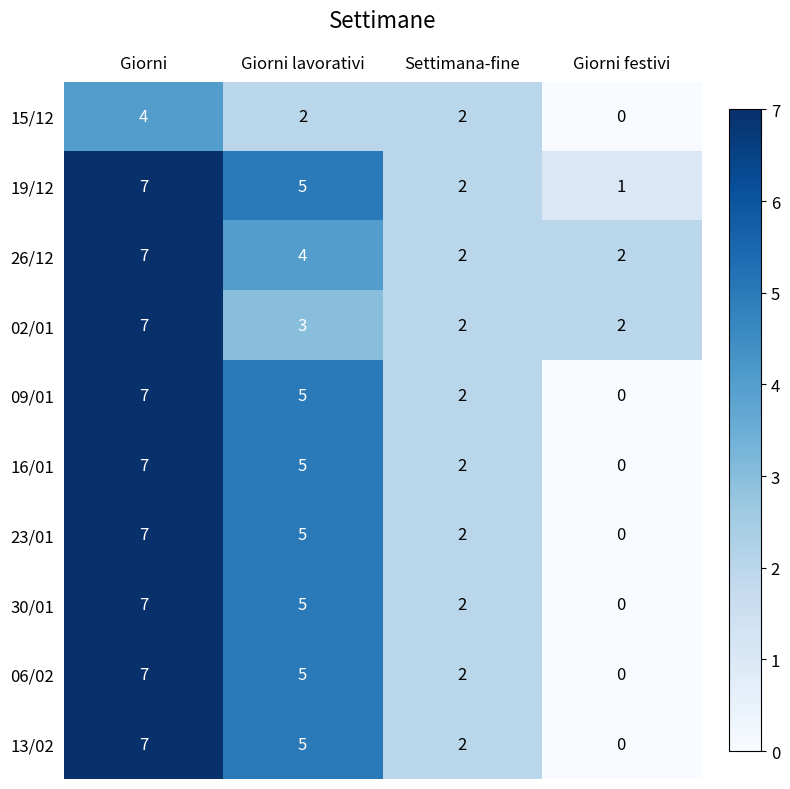

Count the number of data series in this chart.

10